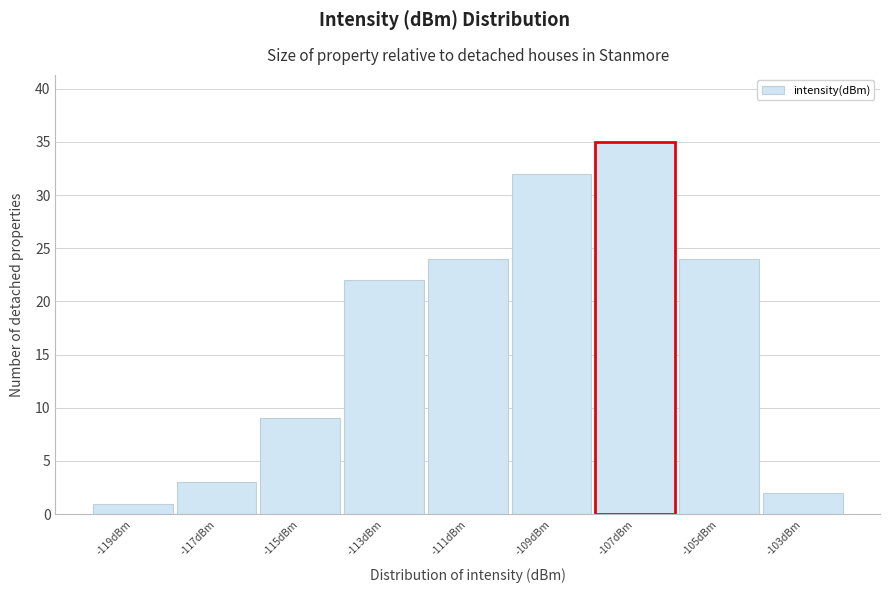

Reading left to right, extract all data points from this chart.

-119dBm=1	-117dBm=3	-115dBm=9	-113dBm=22	-111dBm=24	-109dBm=32	-107dBm=35	-105dBm=24	-103dBm=2